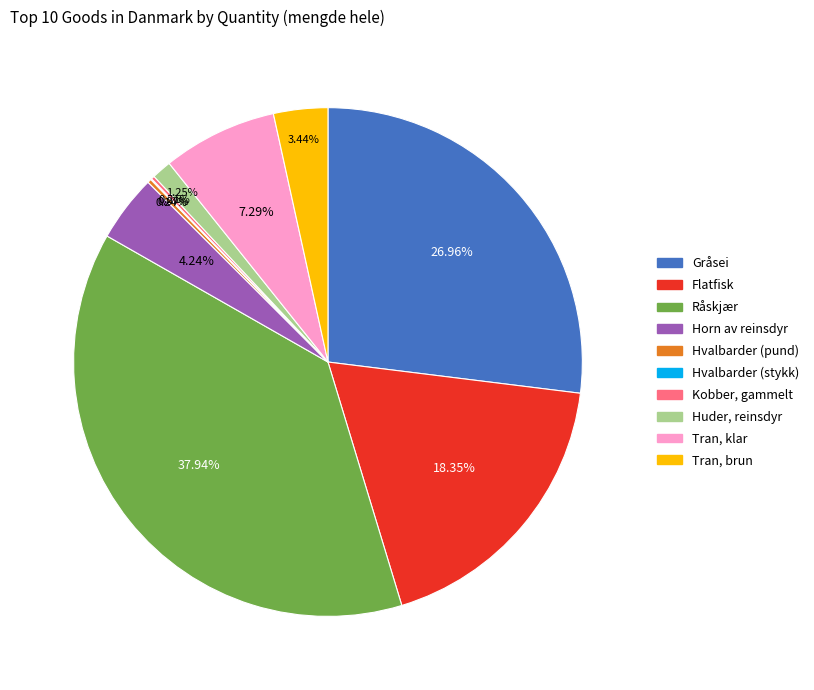

How much of the chart is everything except Tran, brun?

96.6%